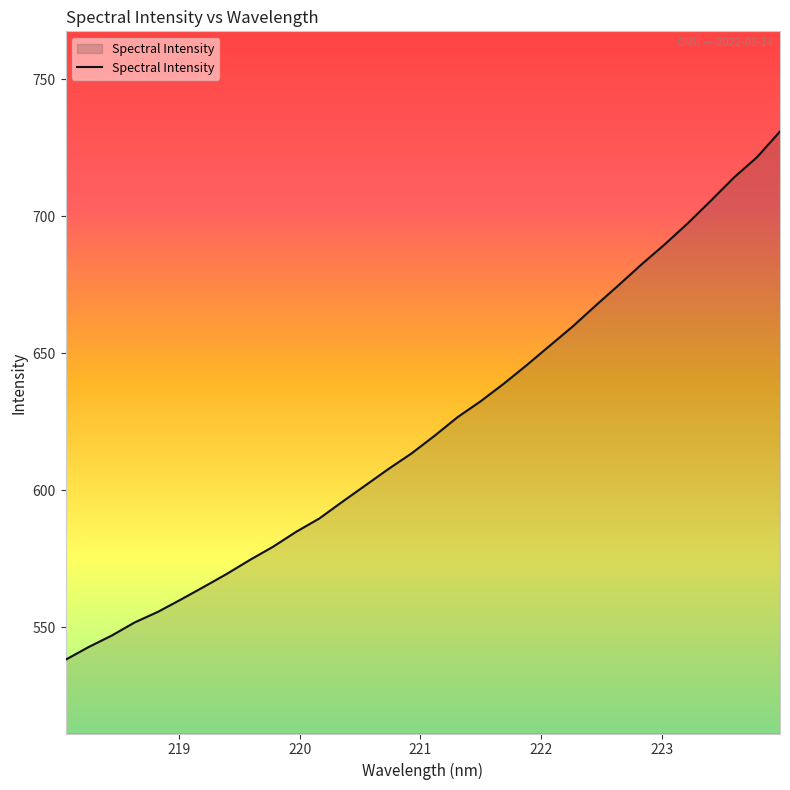

What is the smallest value displayed?

538.2